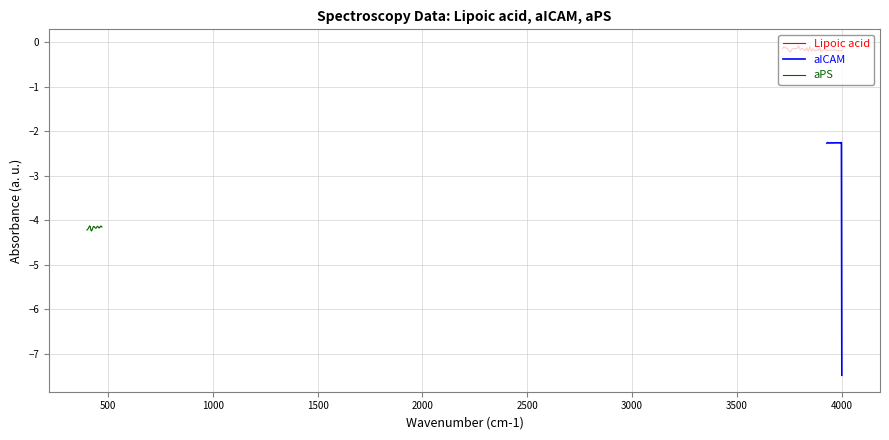

Is it true that Lipoic acid equals -0.3 at 0?

False